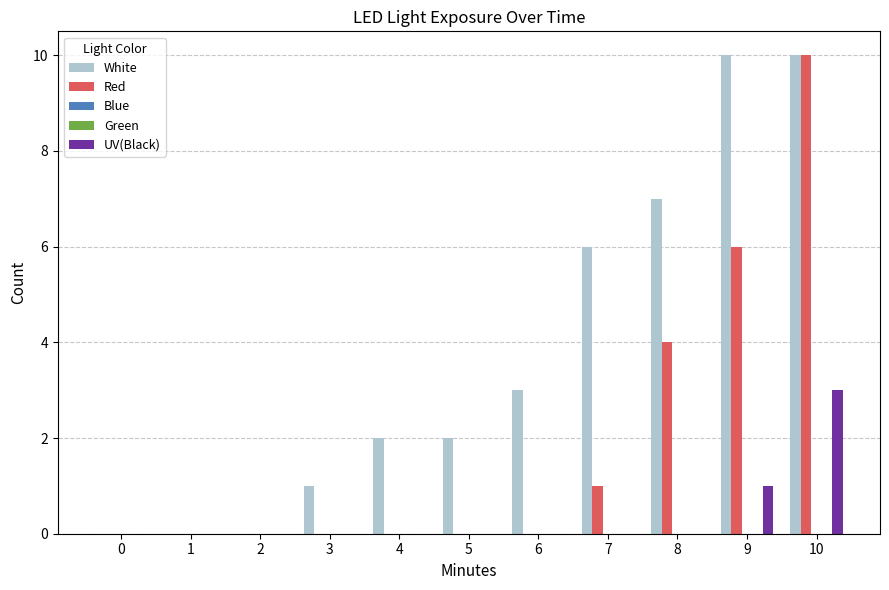

What is the value of the White bar at the 8th from the left?

6